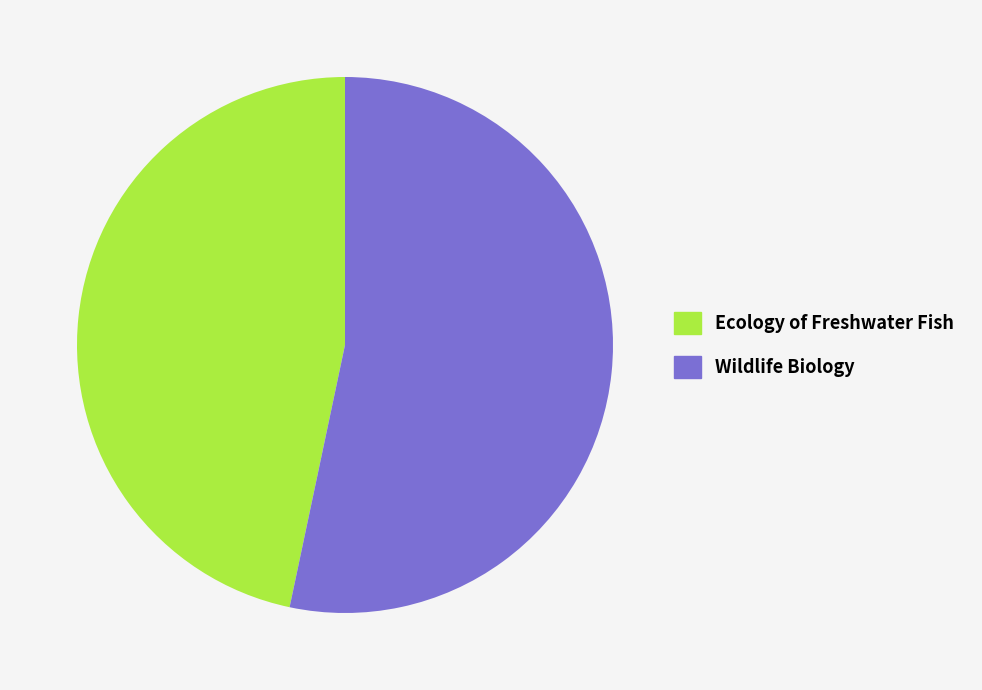

Rank the categories by value from highest to lowest.

Wildlife Biology, Ecology of Freshwater Fish